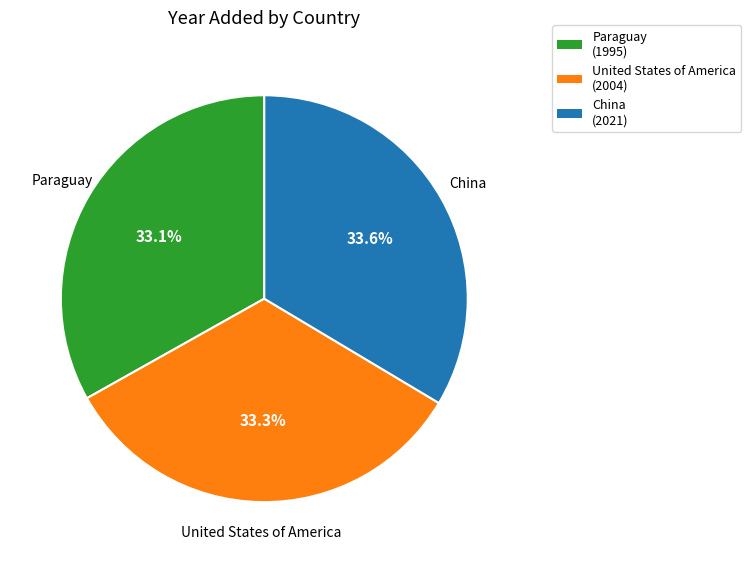

Is there a majority slice in this chart?

No